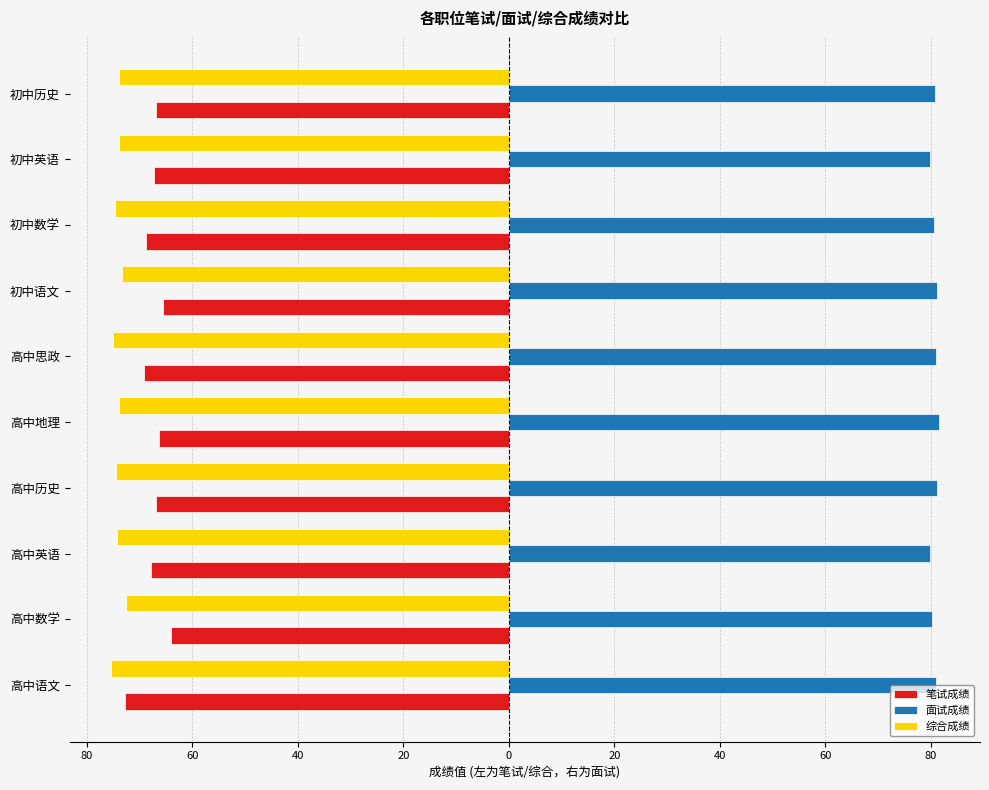

What are all the series names shown in the legend?

笔试成绩, 面试成绩, 综合成绩